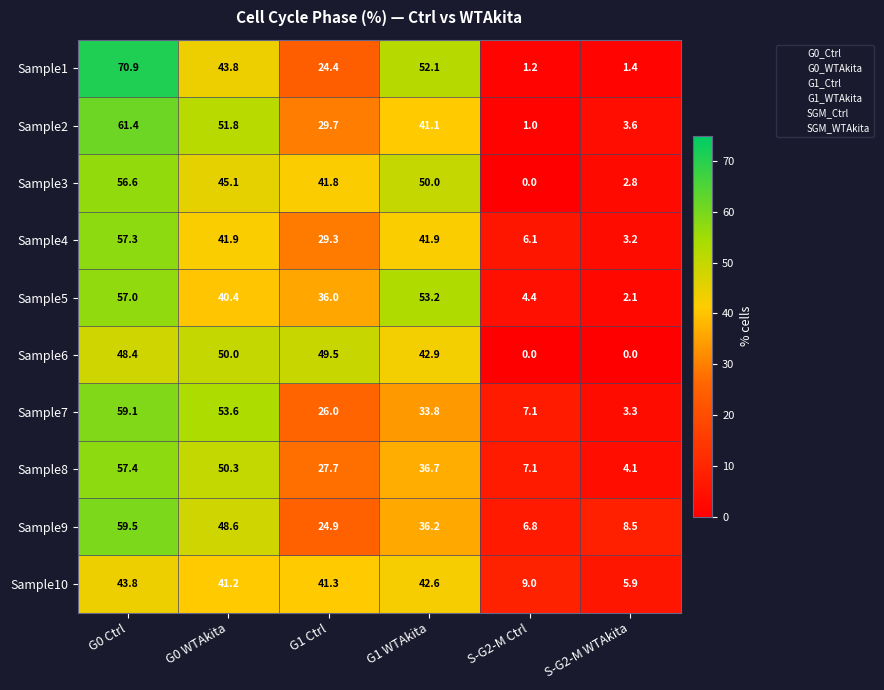

The Sample10 series shows 19.1 at G0 Ctrl. True or false?

False